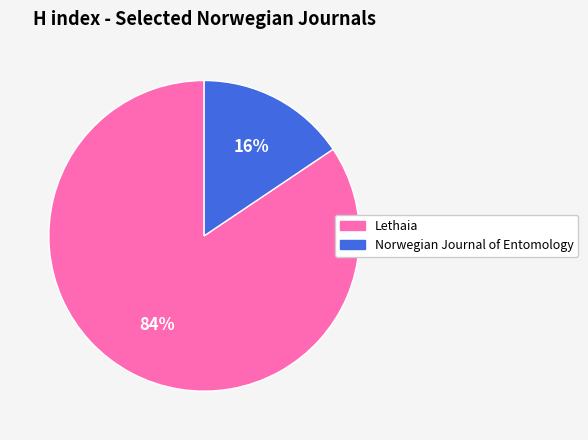

Which slice is the smallest?

Norwegian Journal of Entomology